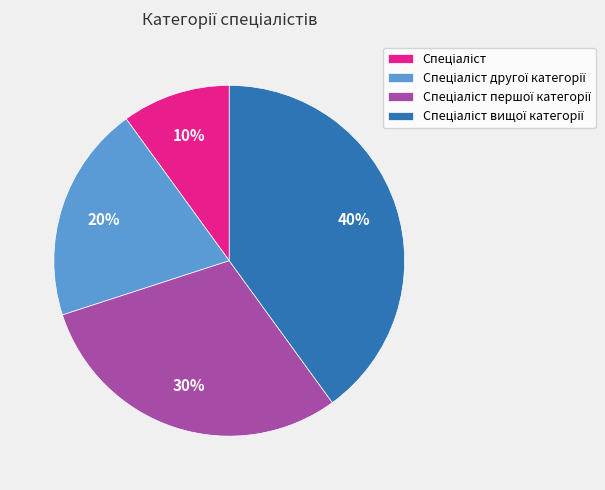

Is there a majority slice in this chart?

No